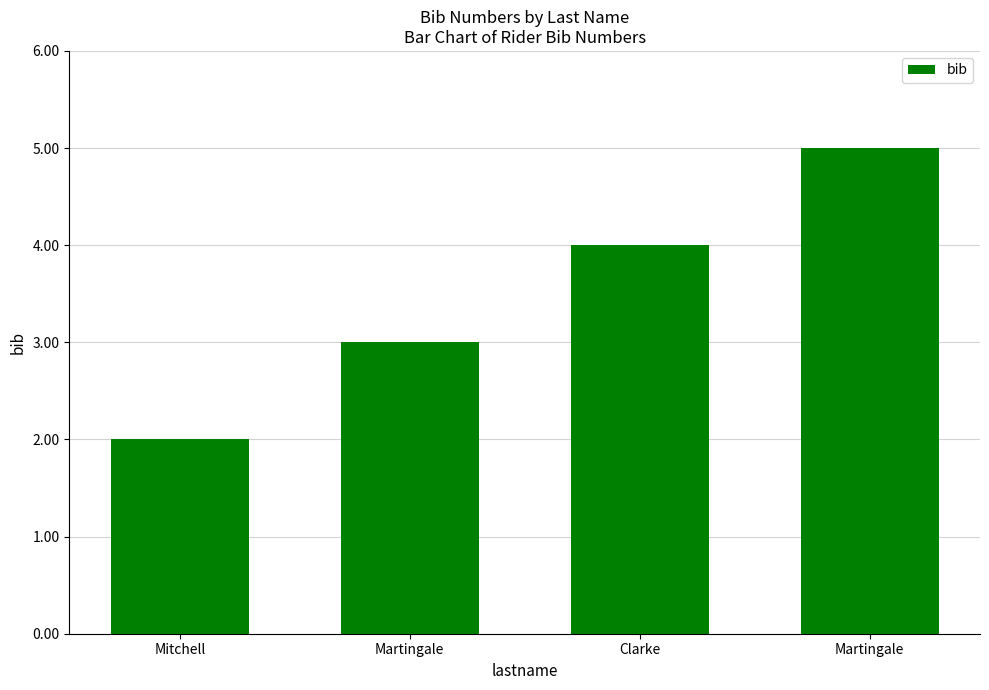

How many bars are there in total?

4